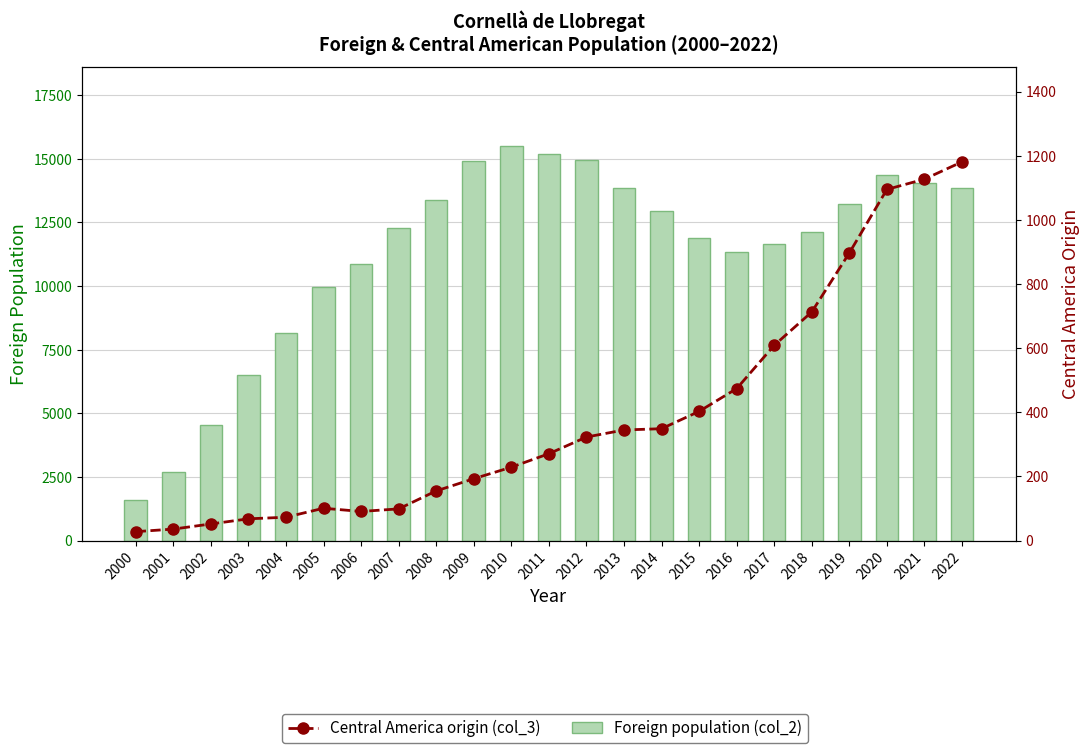

Which series has the widest spread of values?

Foreign population (col_2)